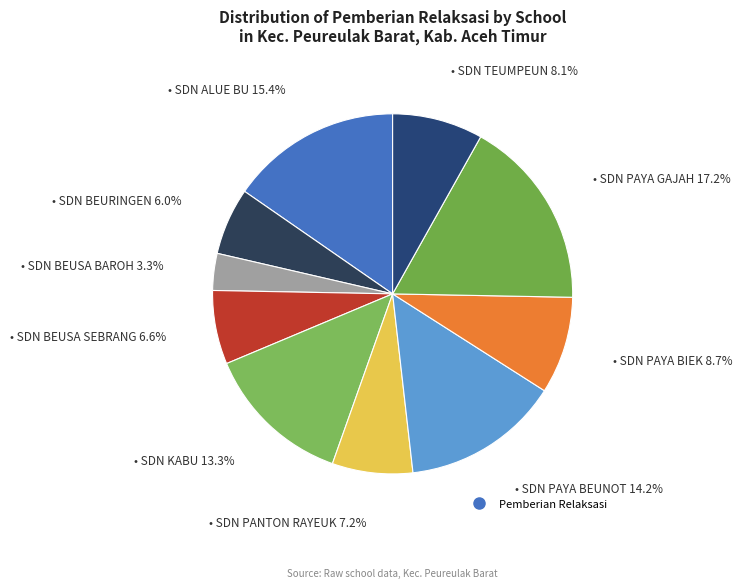

Which slice is the smallest?

SDN BEUSA BAROH